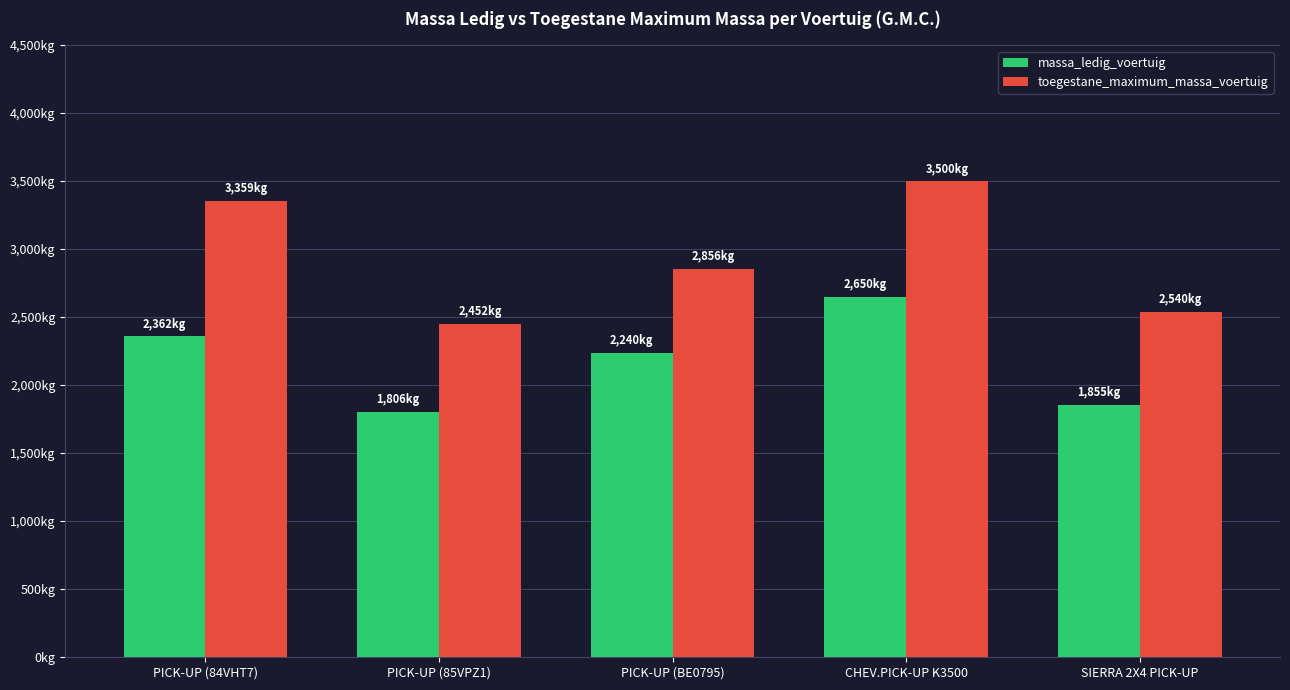

What are all the series names shown in the legend?

massa_ledig_voertuig, toegestane_maximum_massa_voertuig